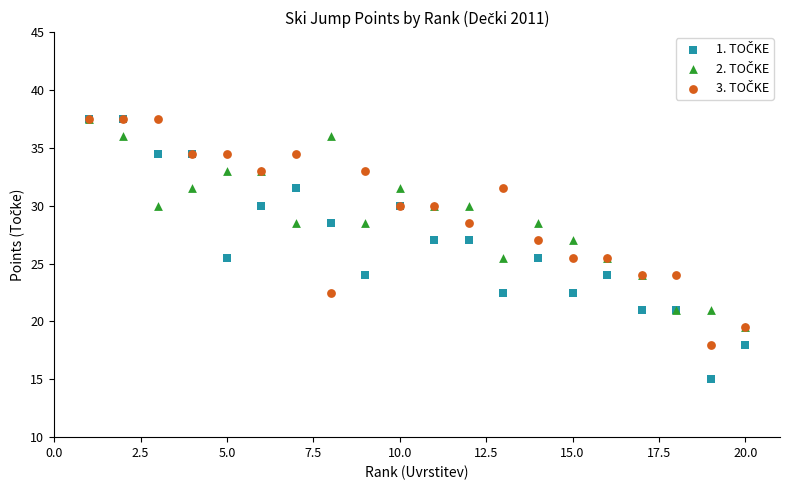

Which series reaches the maximum Y coordinate?

1. TOČKE